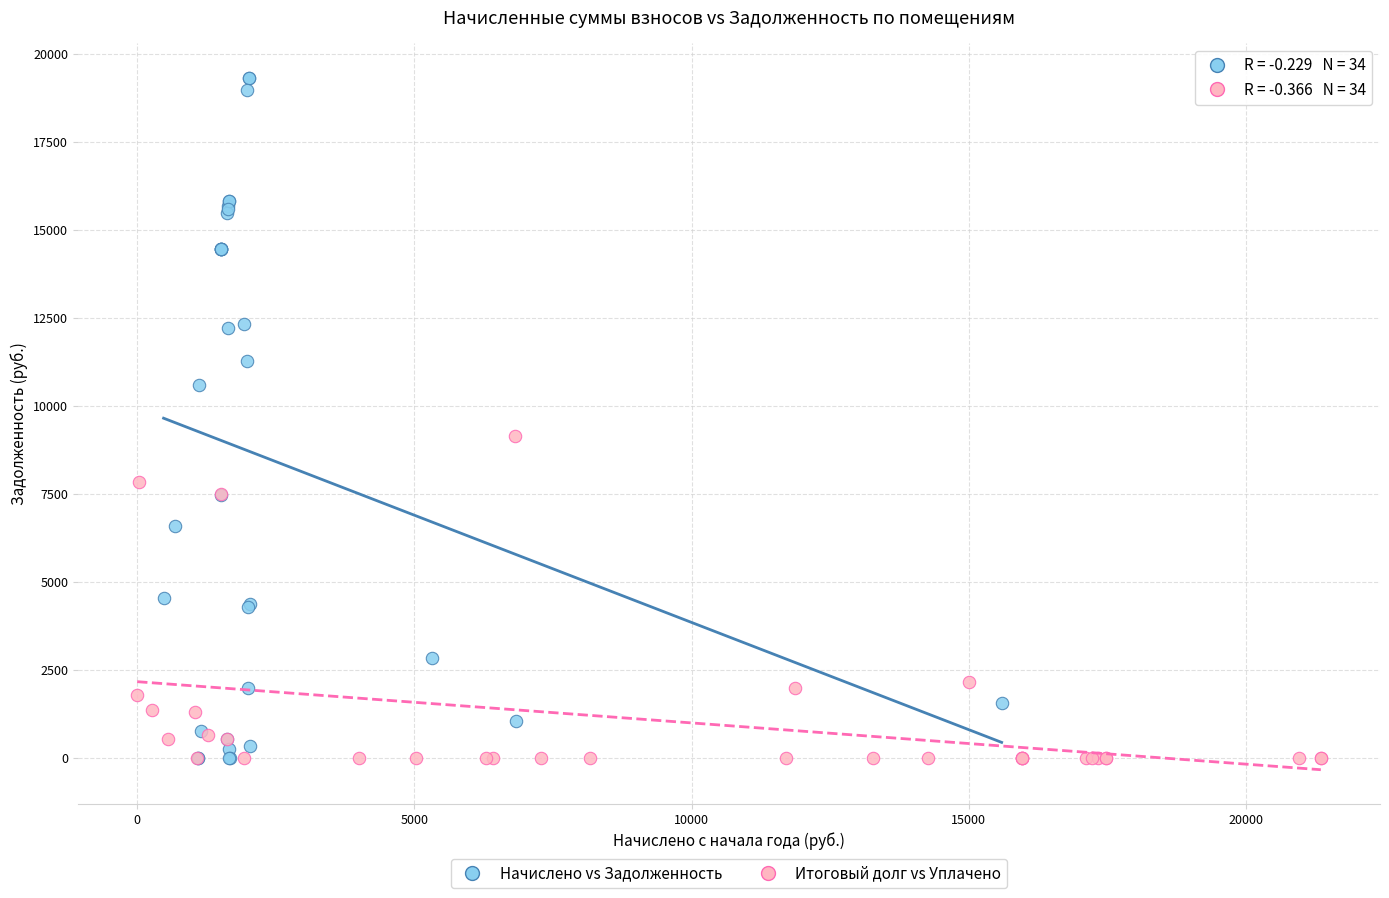

Which series has the largest Y range (max minus min)?

Начислено vs Задолженность